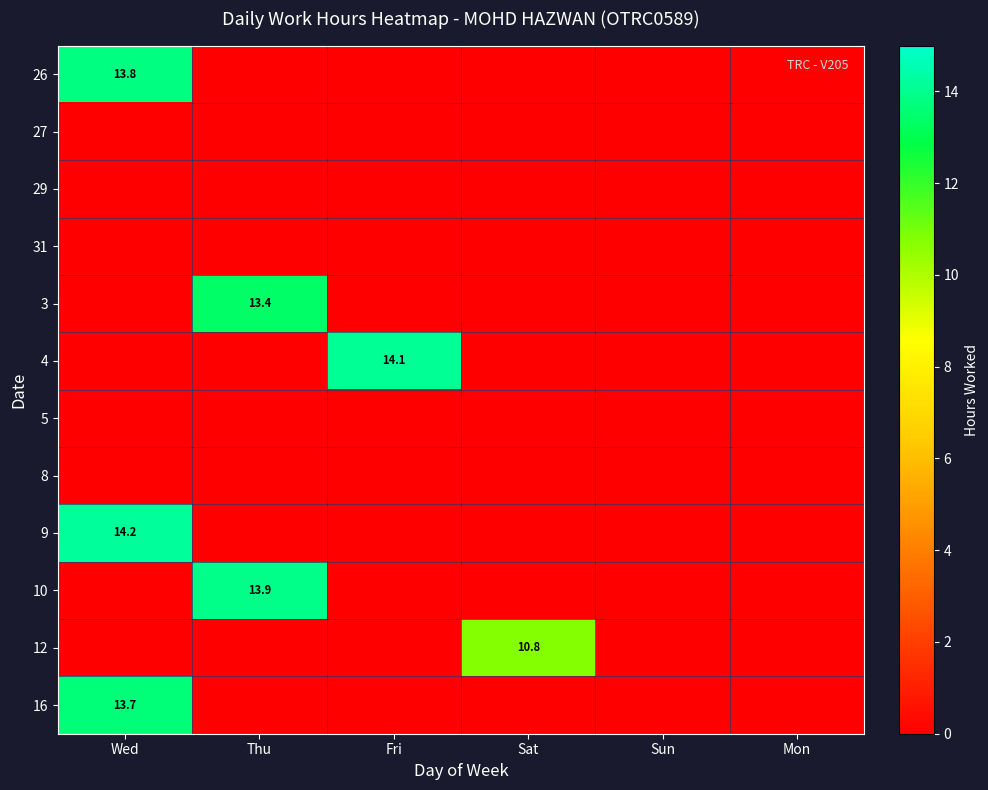

The value of 16 at Wed is 21.1. True or false?

False